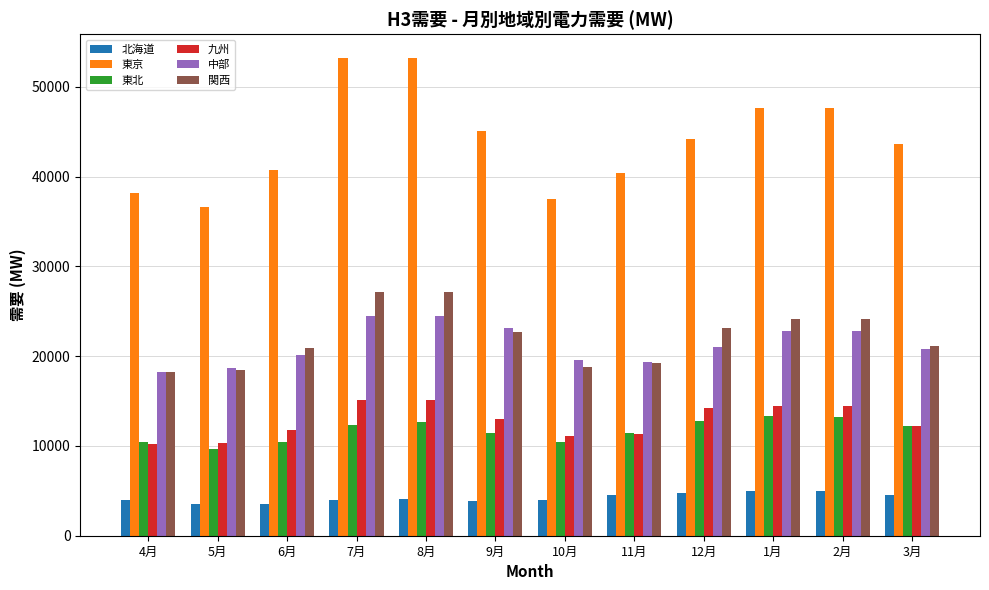

Which series has the largest total across all categories?

東京